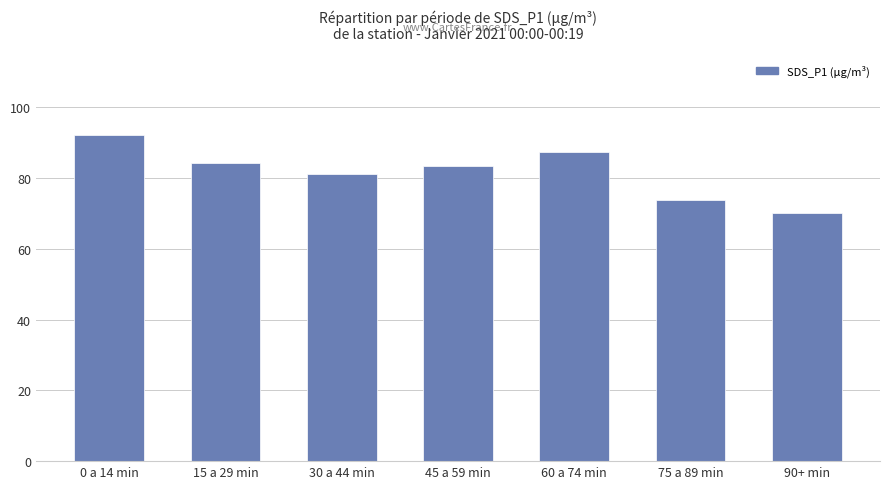

What is the greatest value displayed?

92.2